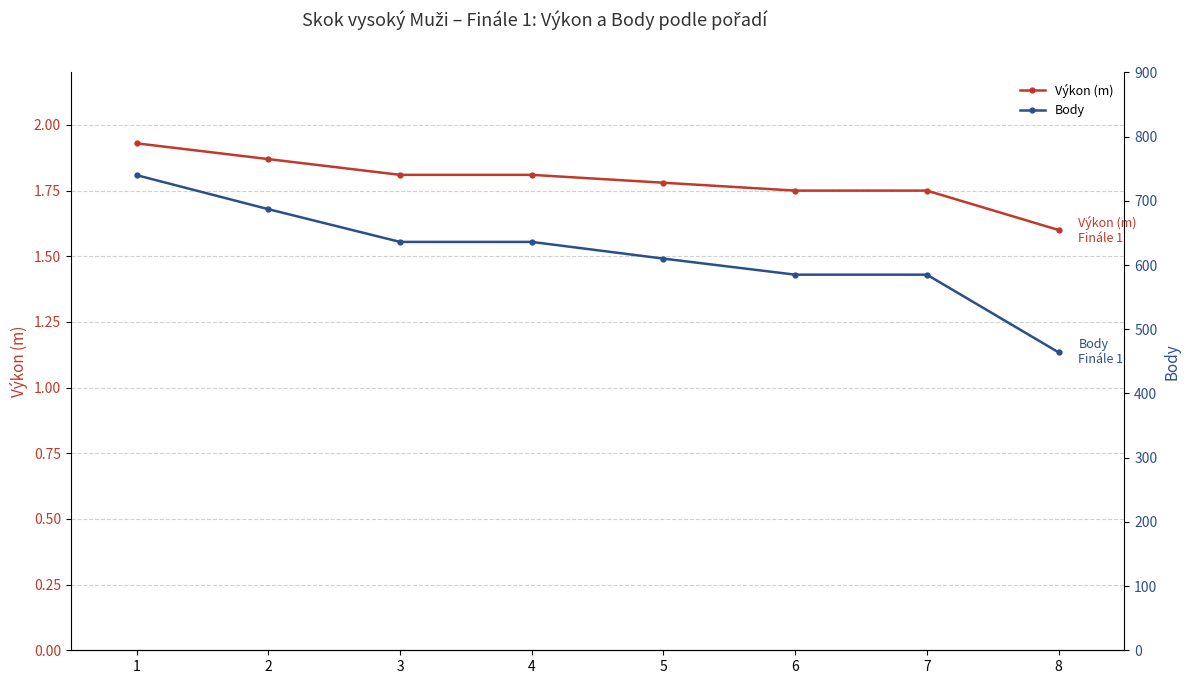

What is the spread (max minus min) of values at 5?

608.2